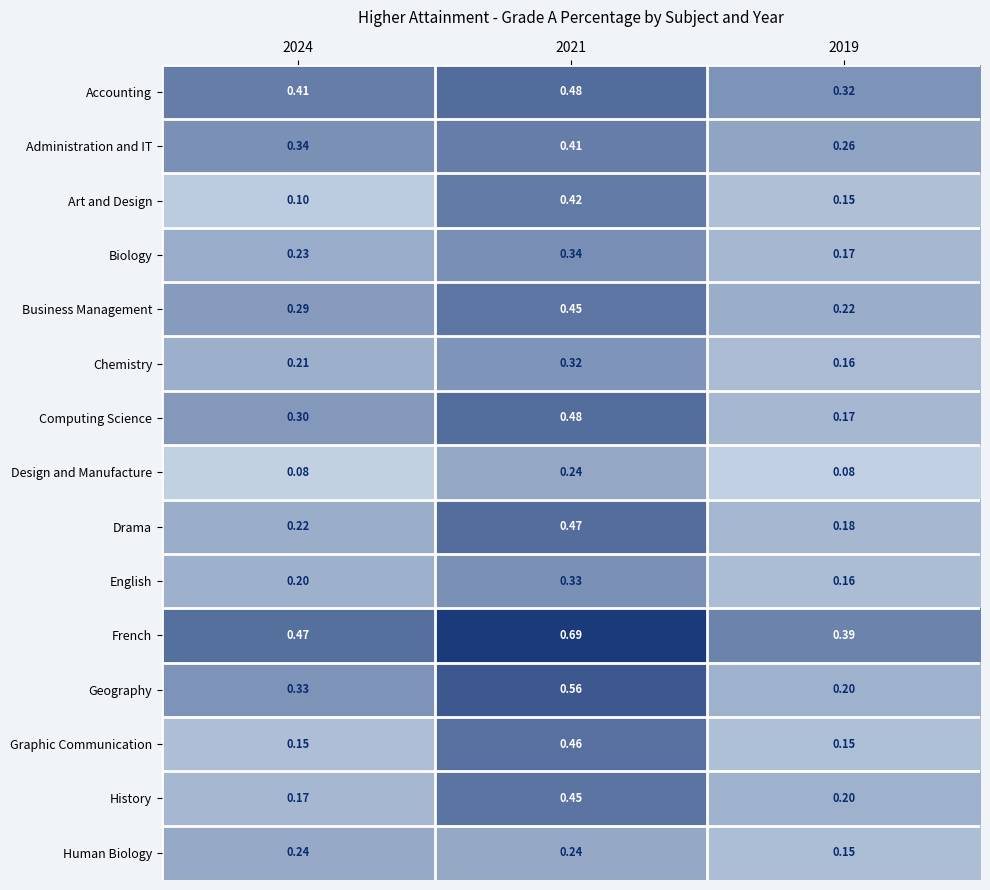

At 2024, list the series in order from smallest to largest.

Design and Manufacture, Art and Design, Graphic Communication, History, English, Chemistry, Drama, Biology, Human Biology, Business Management, Computing Science, Geography, Administration and IT, Accounting, French